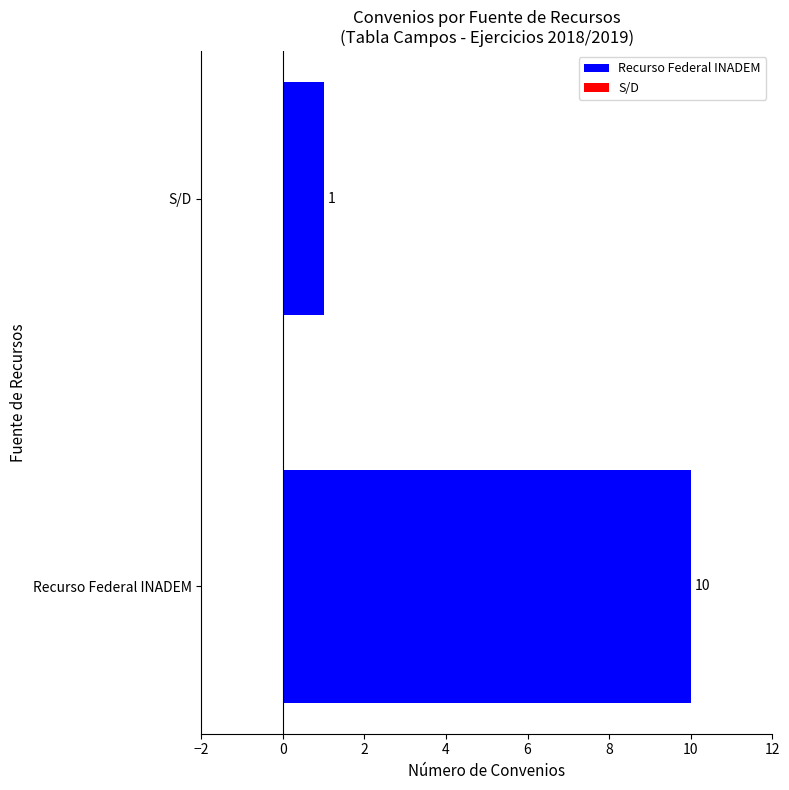

What is the difference between the values at S/D and Recurso Federal INADEM?

9